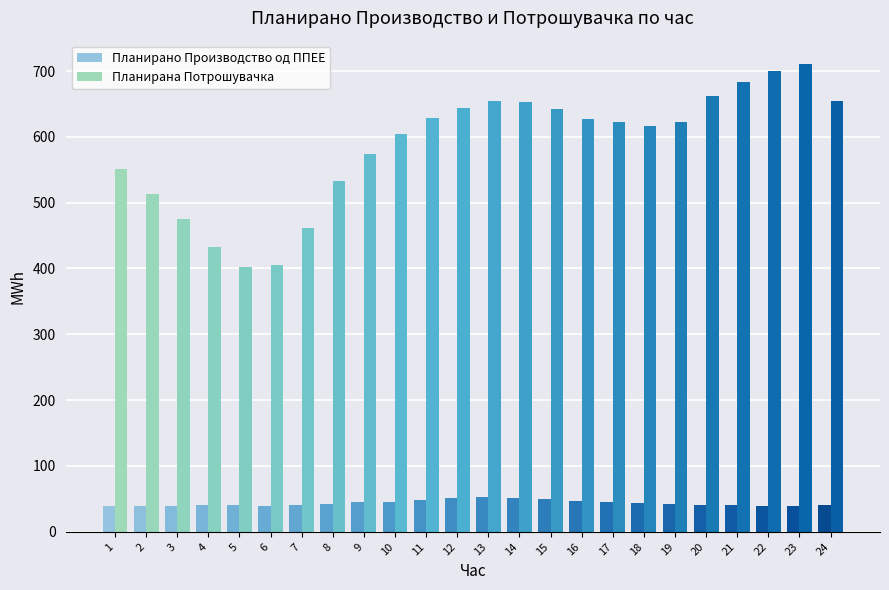

Are the bars horizontal?

No